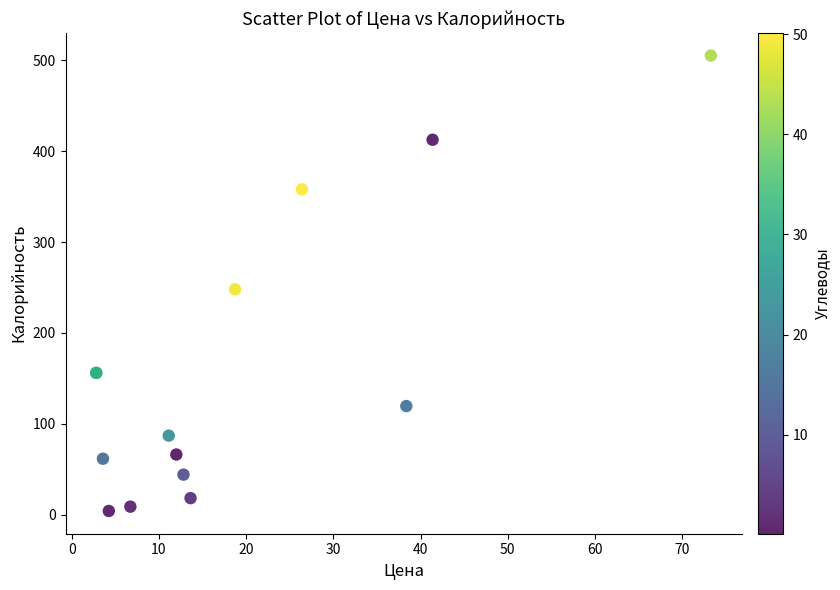

What Y value in the scatter plot is closest to 254?

248.0